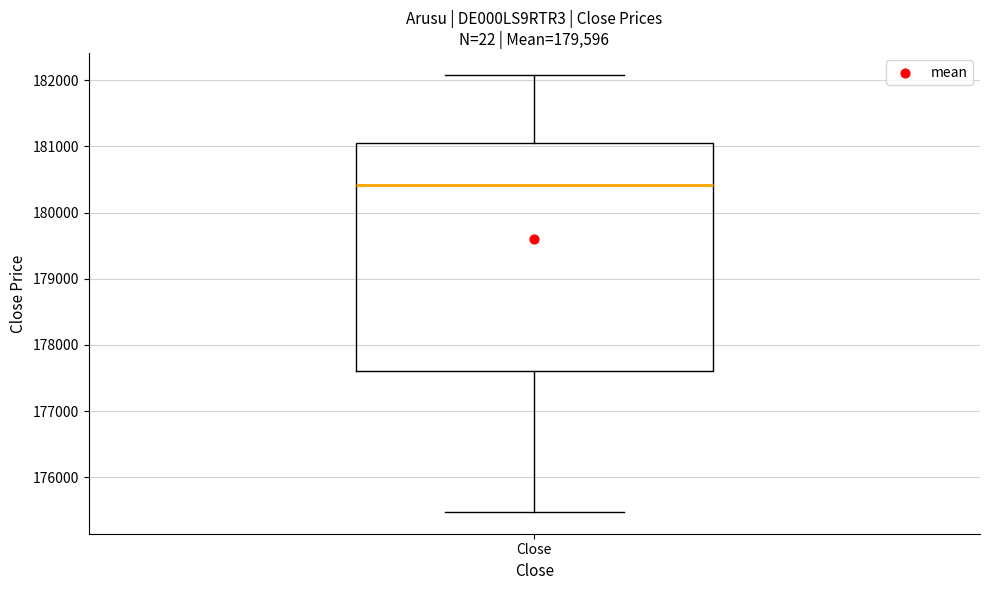

Read this box plot against the y-axis: the position of the median line, the range covered by the box, and the ends of both whiskers. The values are not printed on the chart, so give them approximately, as read against the axis.

median 180400, box 177600 to 181000, whiskers 175500 to 182100